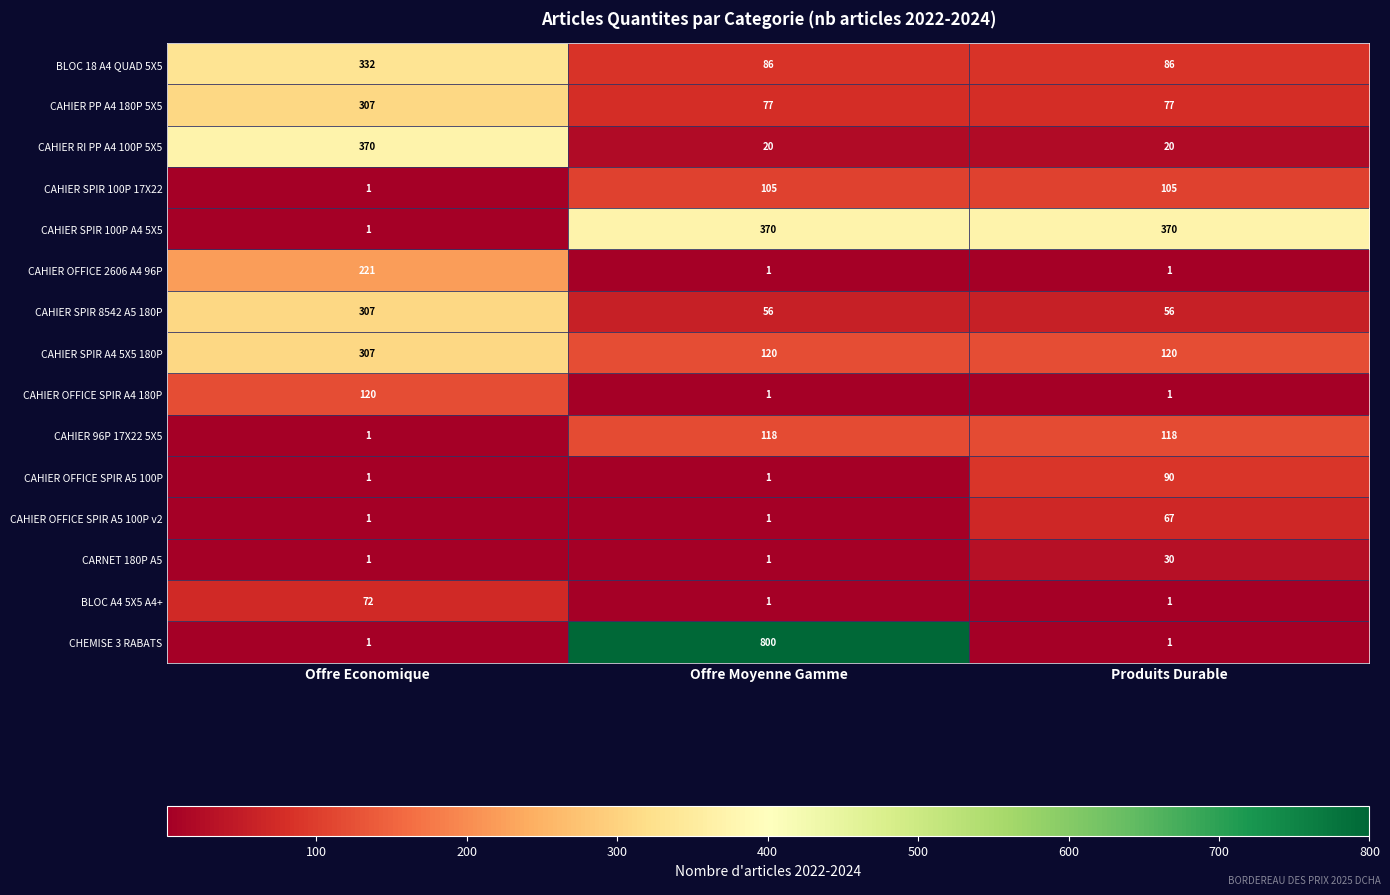

Which series changed the most between Offre Moyenne Gamme and Produits Durable?

CHEMISE 3 RABATS